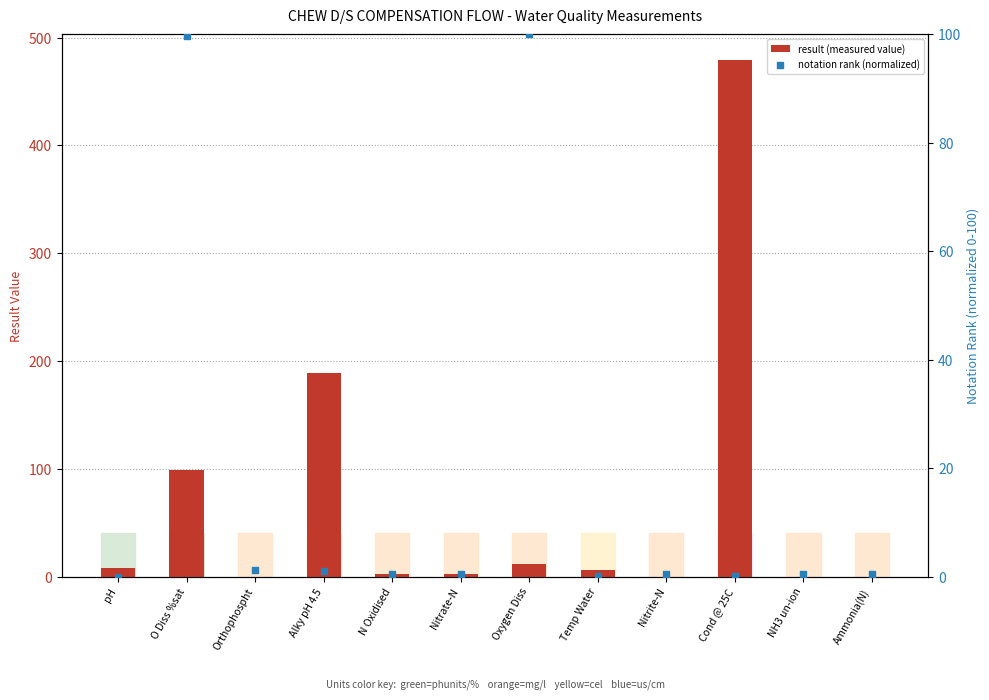

Which series reaches the maximum Y coordinate?

result (measured value)